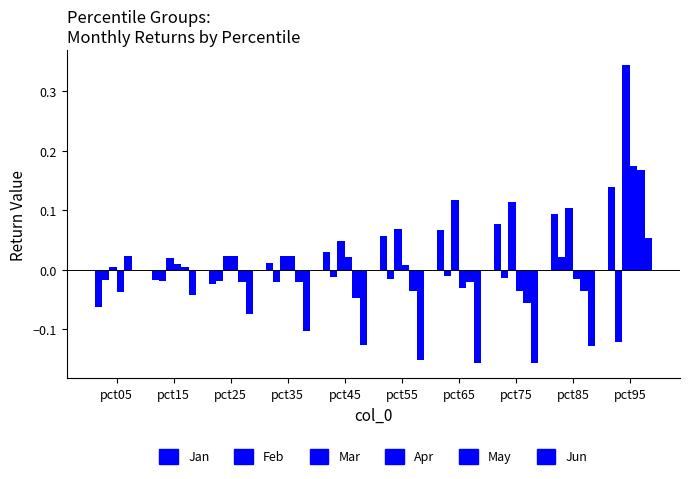

The value of Jan at pct15 is -0.0. True or false?

True